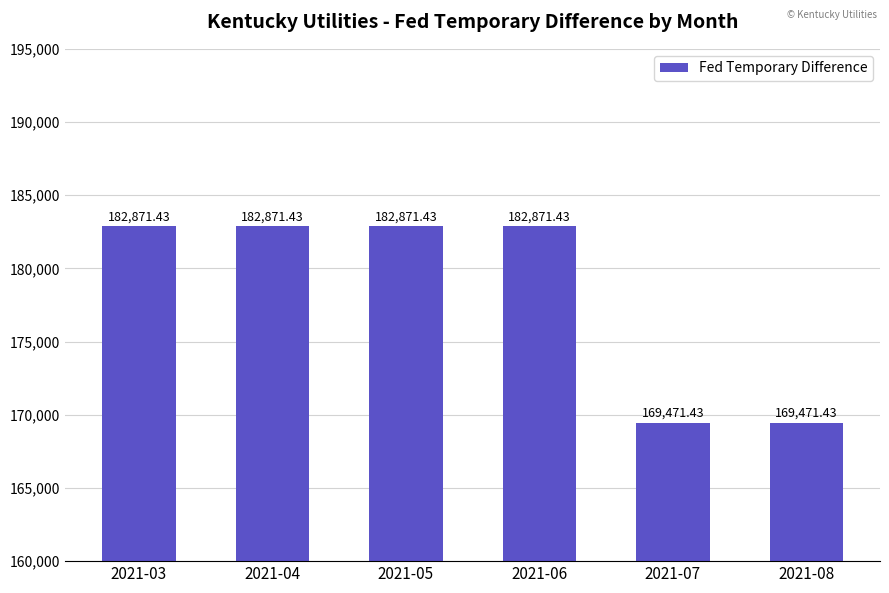

Reading left to right, list all the values displayed in this chart.

2021-03=182871.4	2021-04=182871.4	2021-05=182871.4	2021-06=182871.4	2021-07=169471.4	2021-08=169471.4